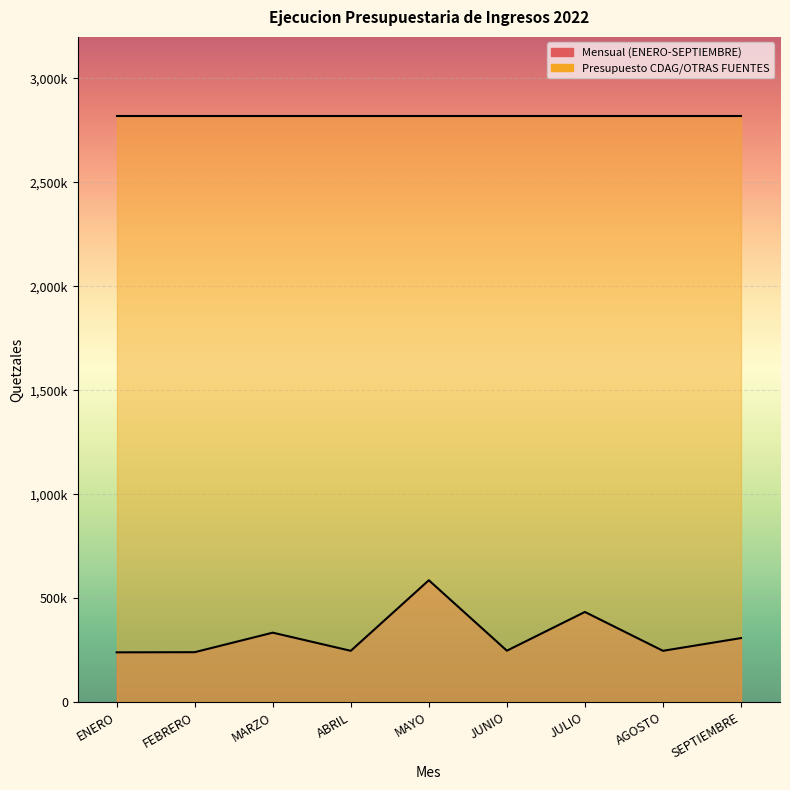

List the labels in order of value, largest first.

MAYO, JULIO, MARZO, SEPTIEMBRE, JUNIO, AGOSTO, ABRIL, FEBRERO, ENERO